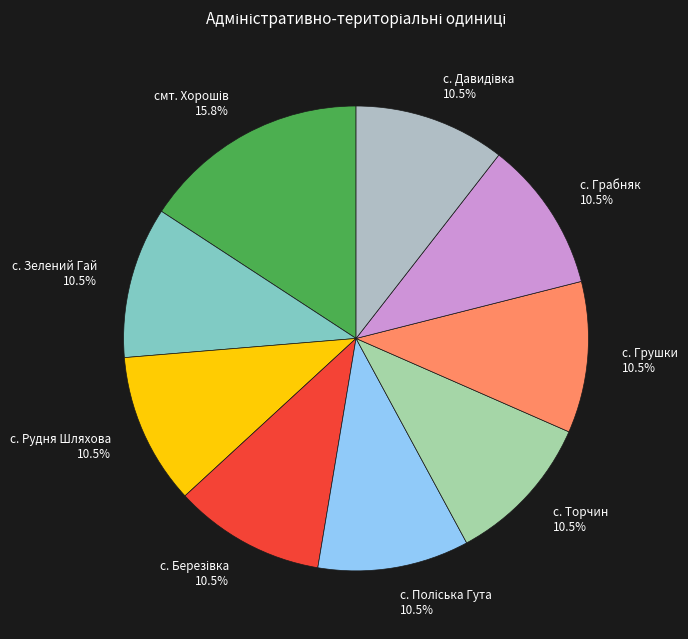

To the nearest percent, what is the average slice percentage?

11%